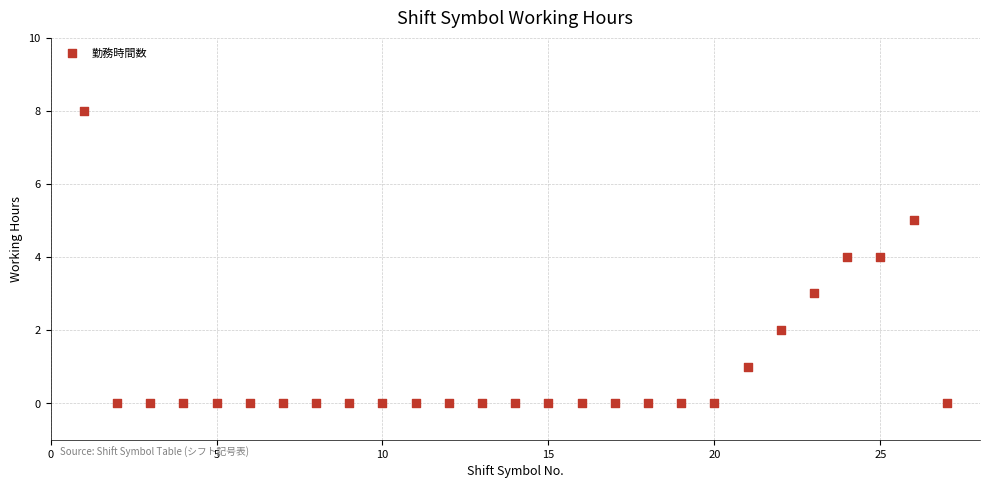

What is the range of Y values (max minus min)?

8